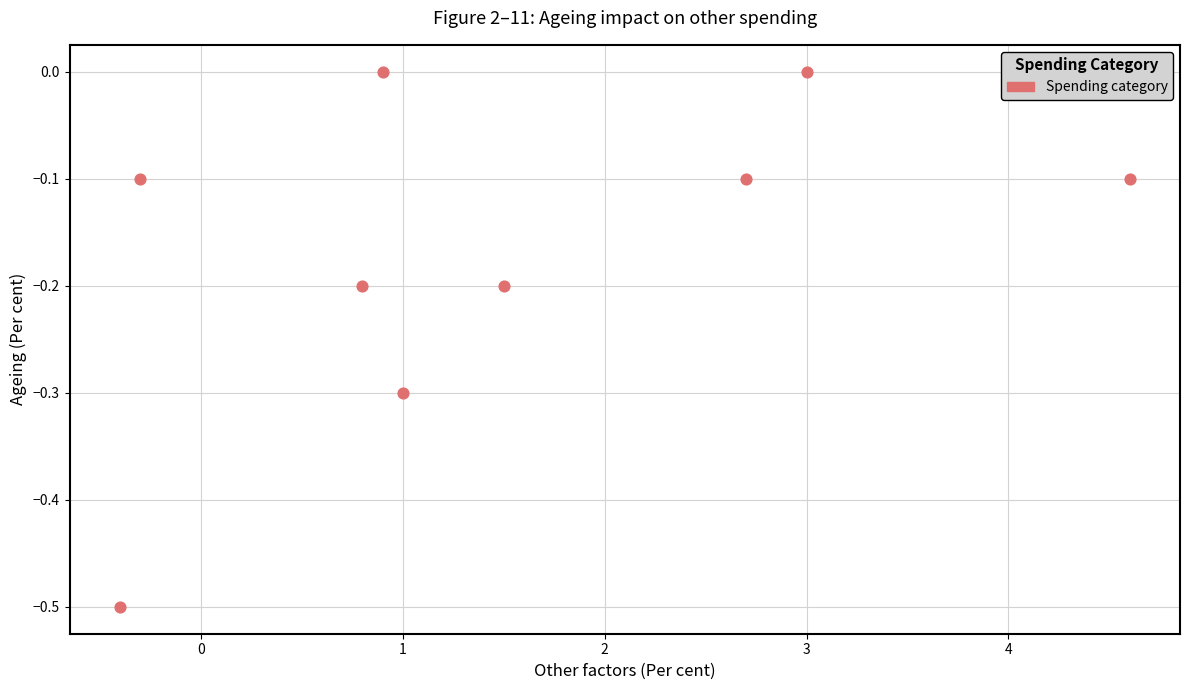

What is the range of X values (max minus min)?

5.0